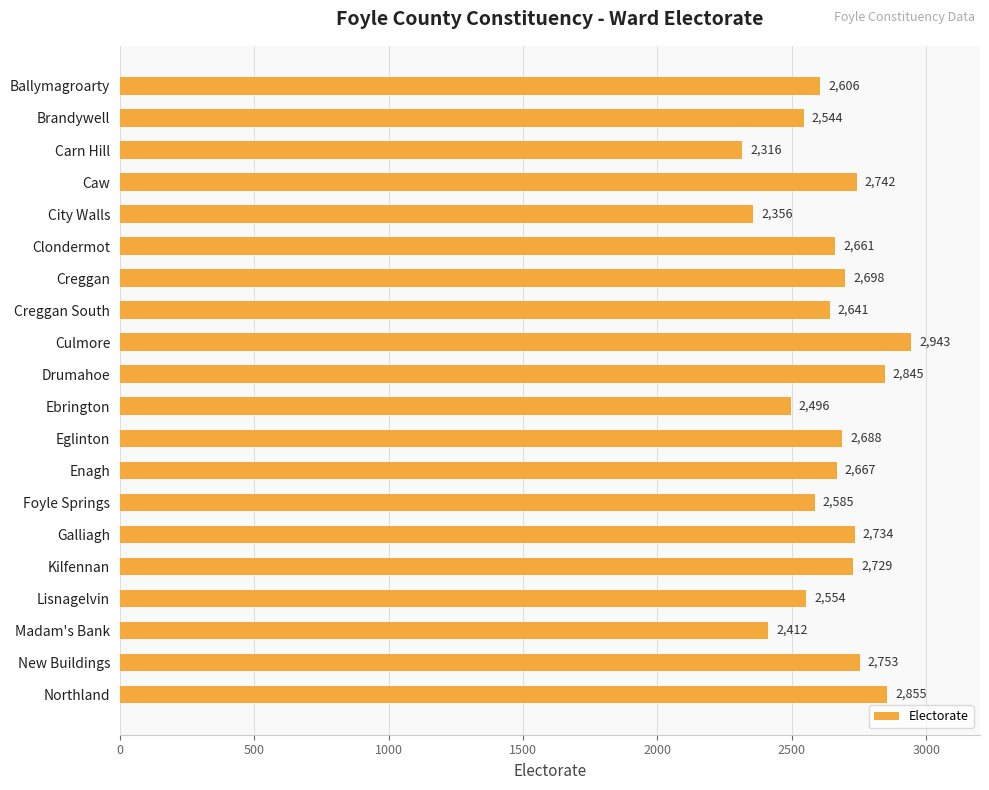

Between New Buildings and Ebrington, which is larger?

New Buildings